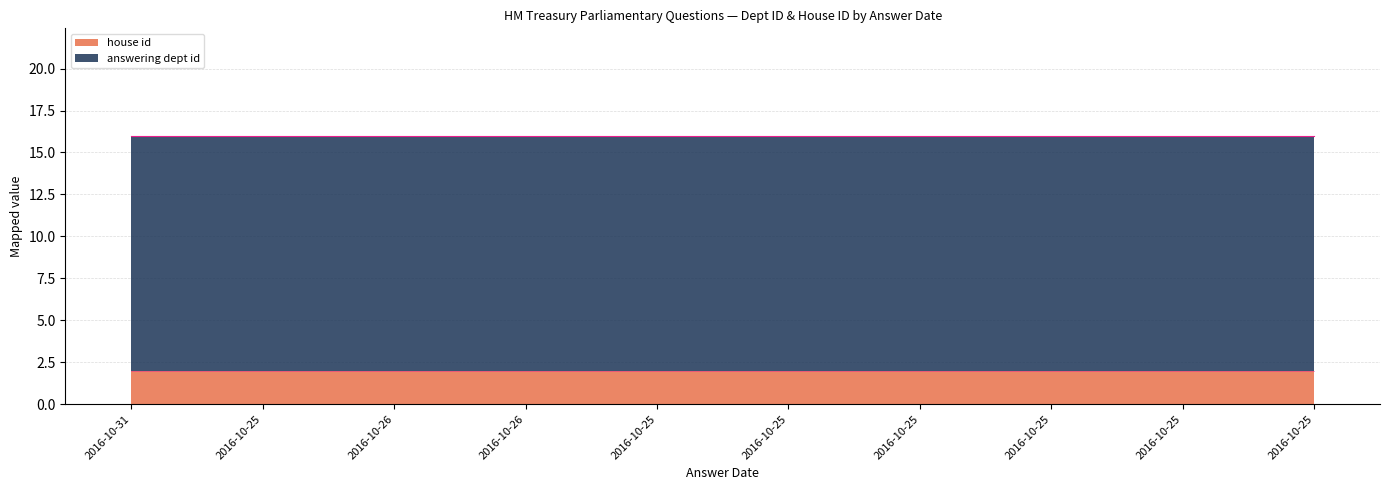

At which category is the sum across all series the highest?

2016-10-31